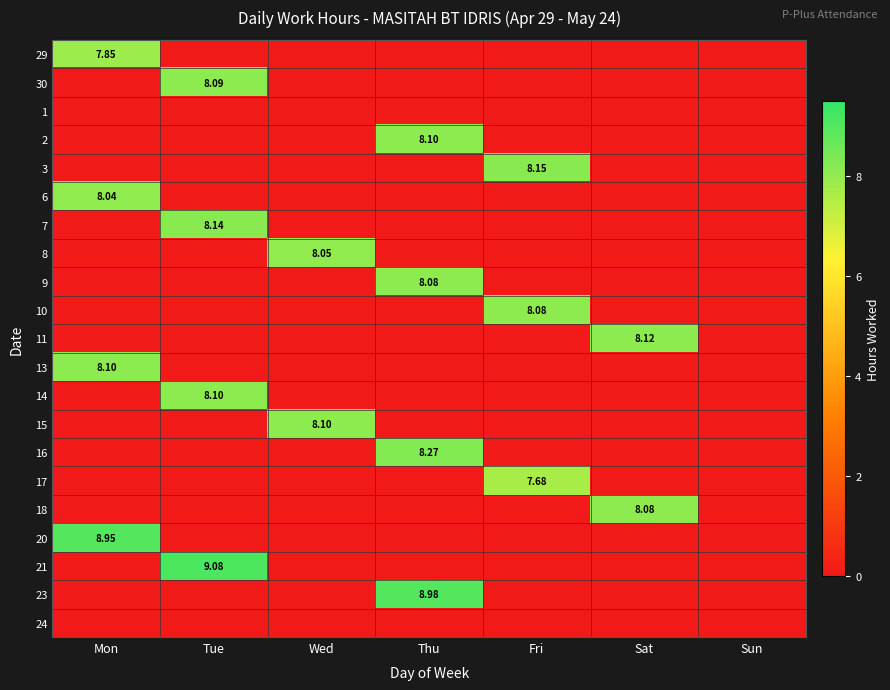

Rank the series by their maximum value, from highest to lowest.

21, 23, 20, 16, 3, 7, 11, 2, 13, 14, 15, 30, 9, 10, 18, 8, 6, 29, 17, 1, 24